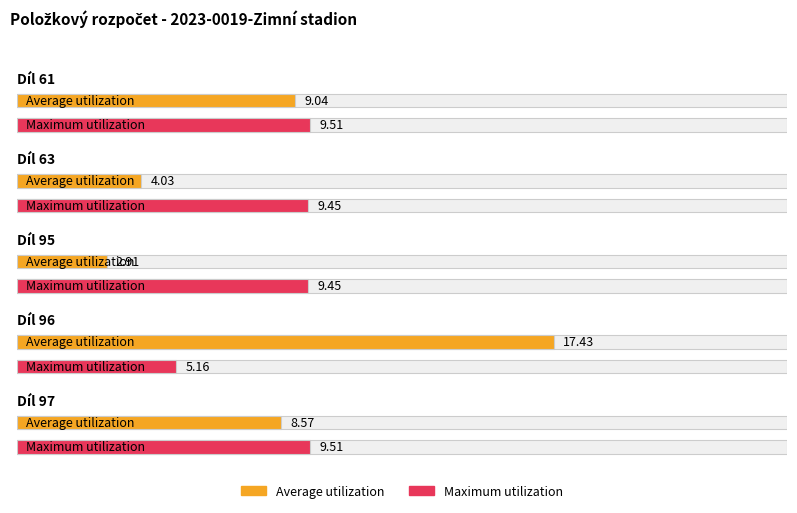

Reading right to left, transcribe all the data shown in this chart.

Average utilization: Díl 97=8.6	Díl 96=17.4	Díl 95=2.9	Díl 63=4.0	Díl 61=9.0
Maximum utilization: Díl 97=9.5	Díl 96=5.2	Díl 95=9.4	Díl 63=9.4	Díl 61=9.5